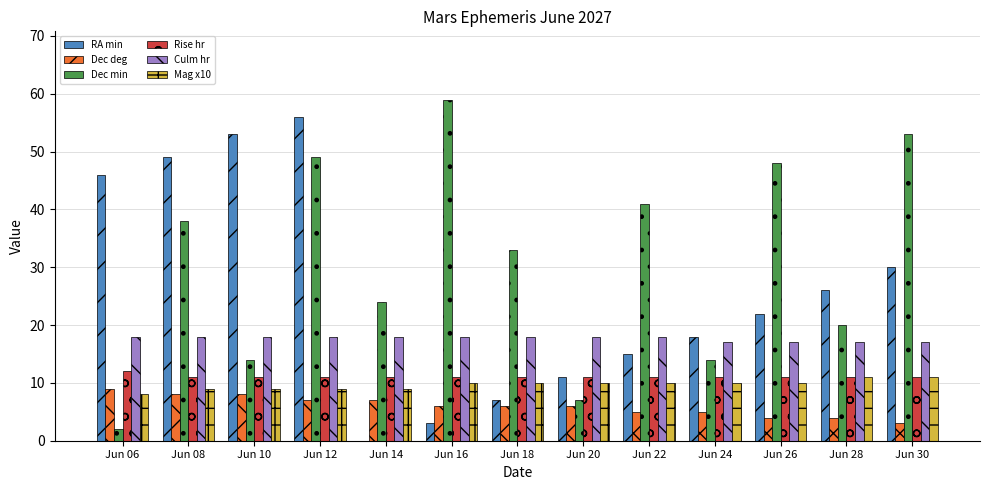

What are all the series names shown in the legend?

RA min, Dec deg, Dec min, Rise hr, Culm hr, Mag x10